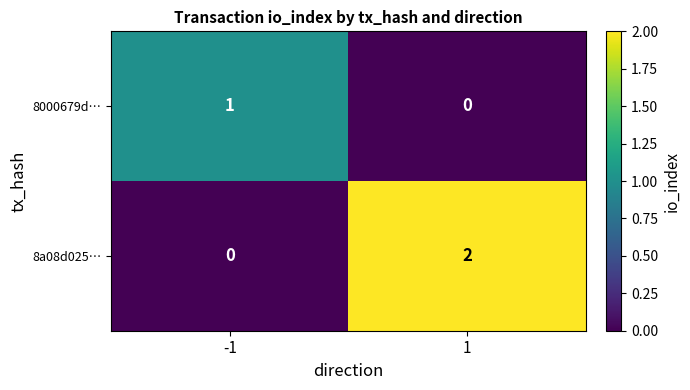

Reading left to right, what are all the values shown in this chart?

8000679d…: -1=1	1=0
8a08d025…: -1=0	1=2